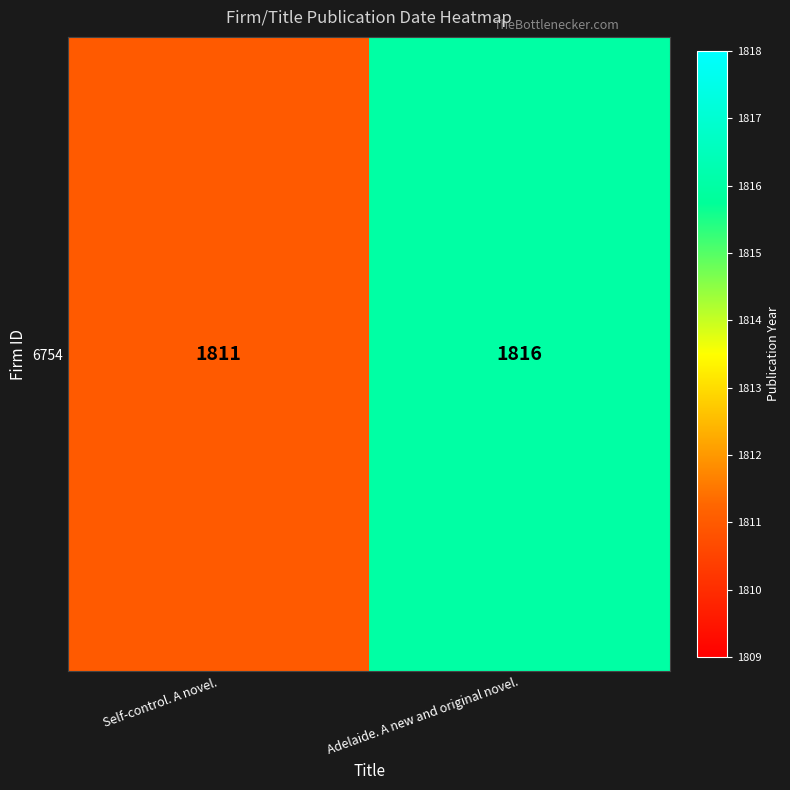

Reading left to right, list all the values displayed in this chart.

Self-control. A novel.=1811	Adelaide. A new and original novel.=1816